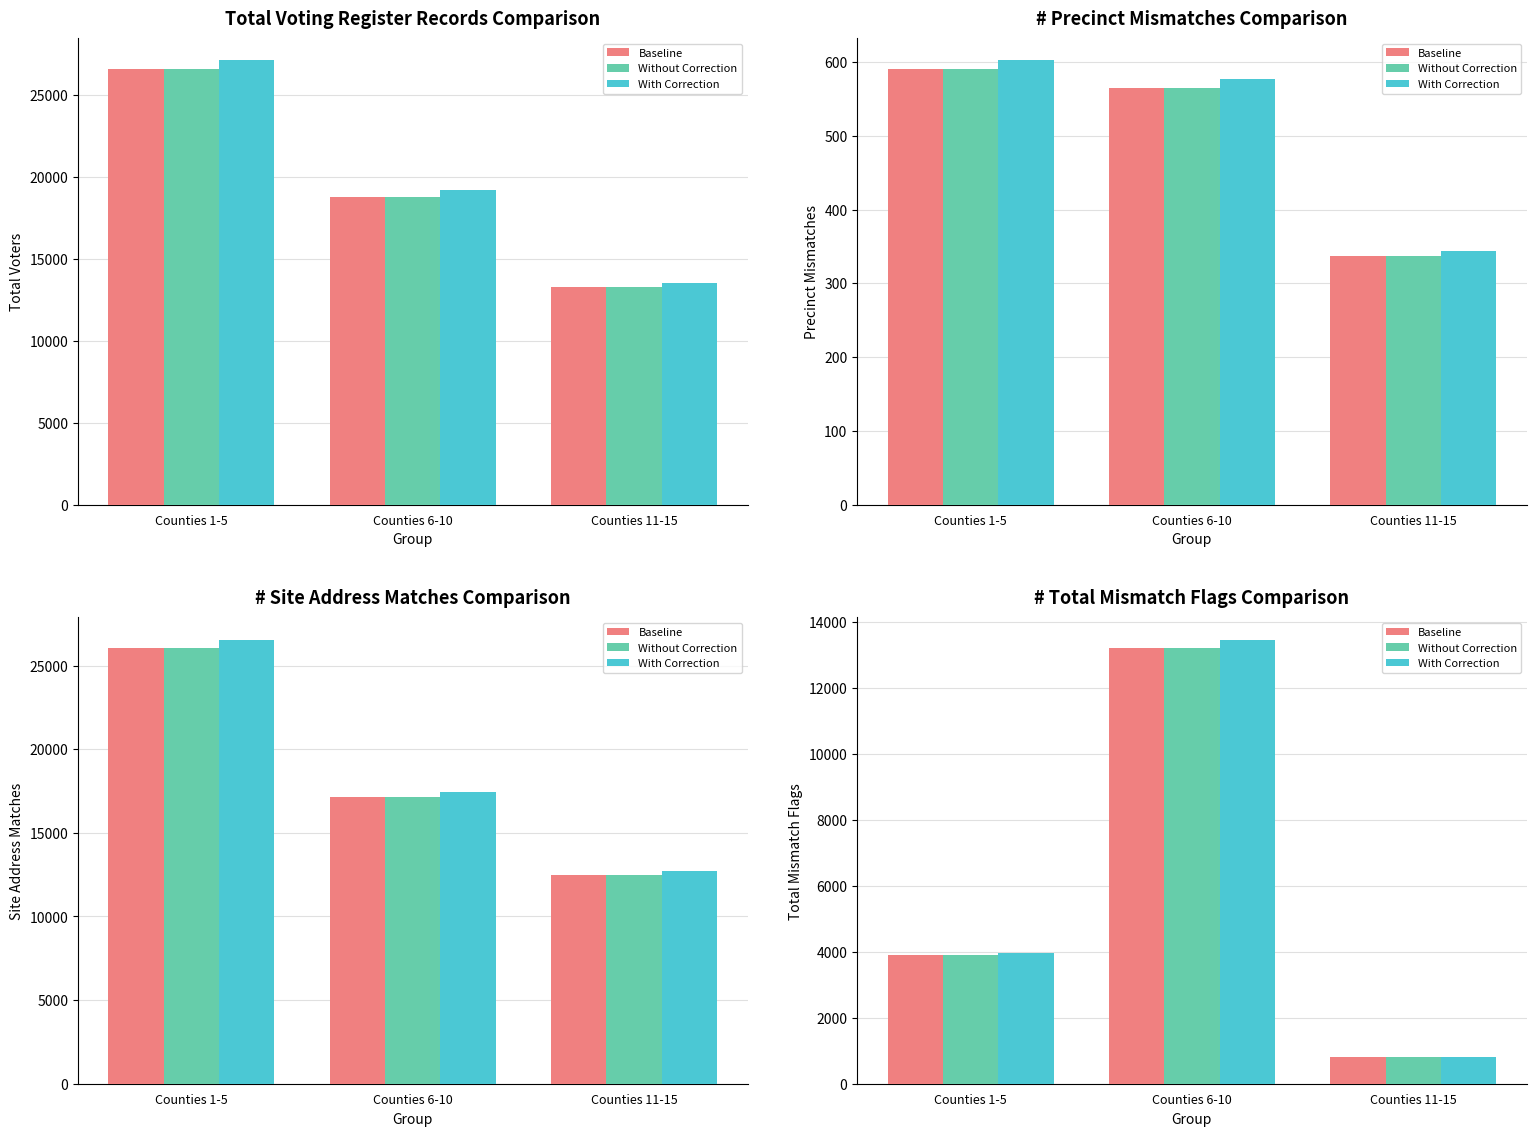

Where does the Without Correction series first go above 3894?

Counties 1-5